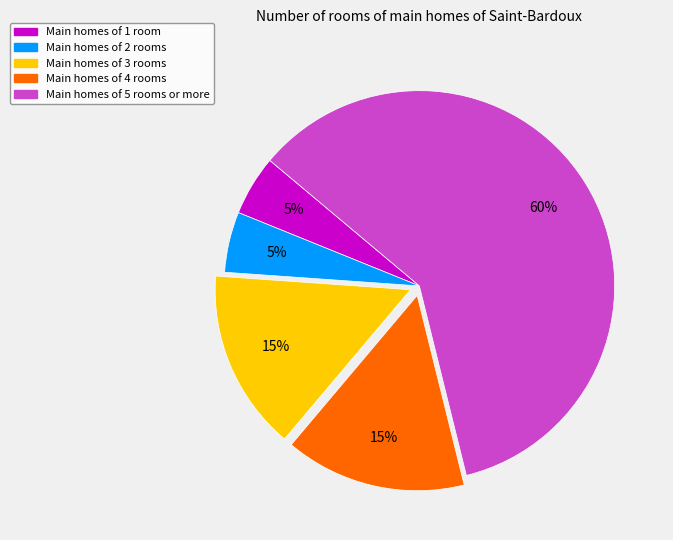

Is there any slice that represents more than half of the pie?

Yes